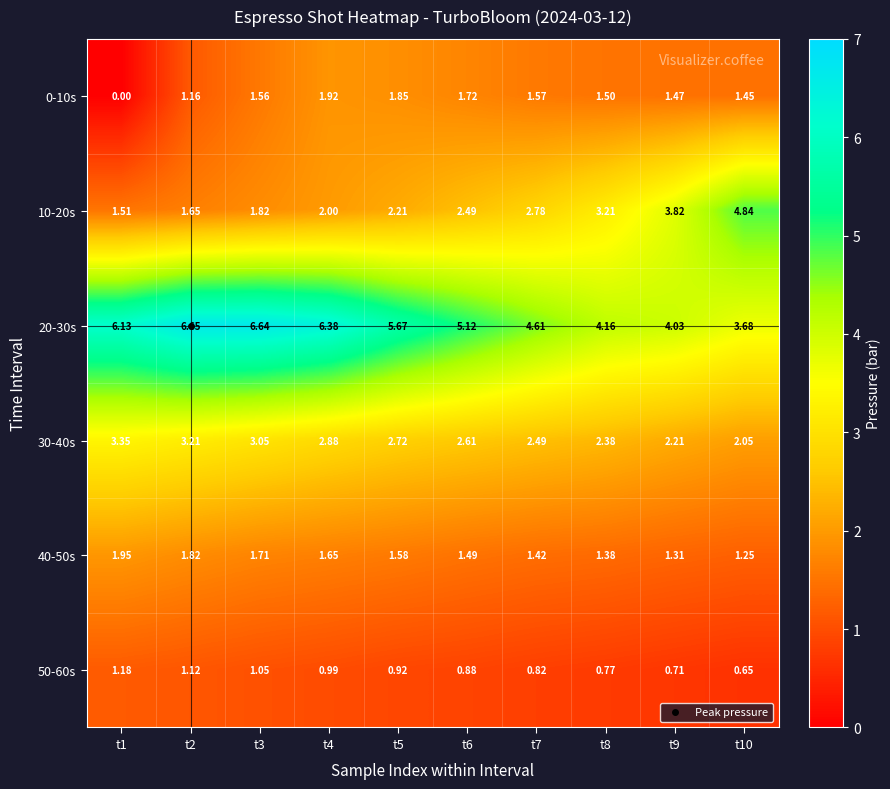

Is the value of 30-40s at t3 greater than the value of 50-60s at t1?

Yes